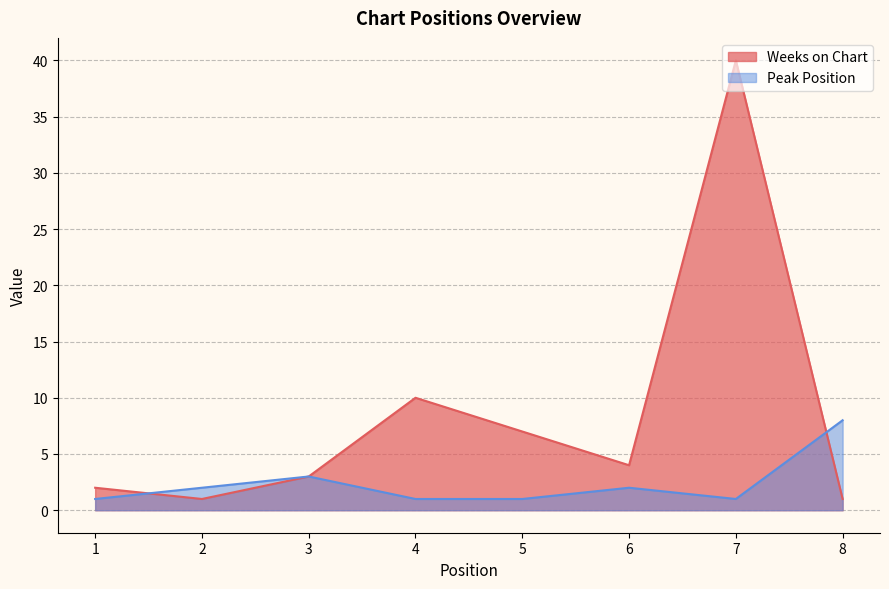

The Peak Position series shows 3 at 3. True or false?

True